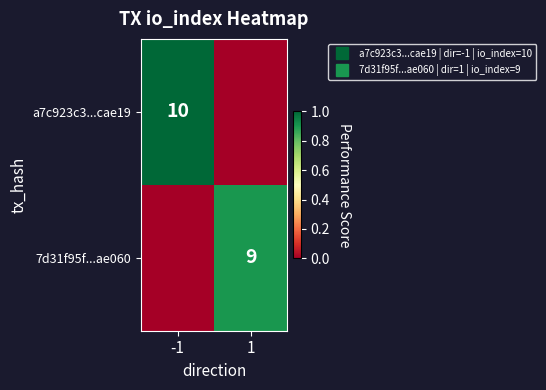

How many categories are shown in the chart?

2